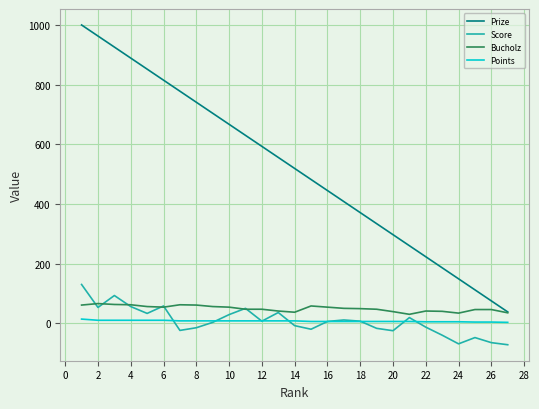

True or false: Points and Bucholz intersect in this chart.

False